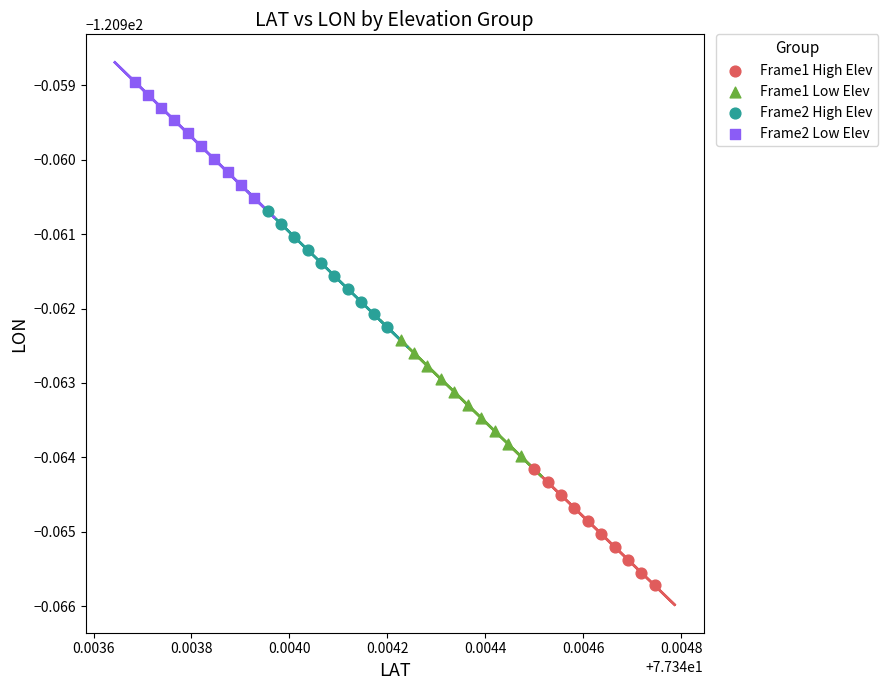

Which series contains the highest Y value?

Frame2 Low Elev